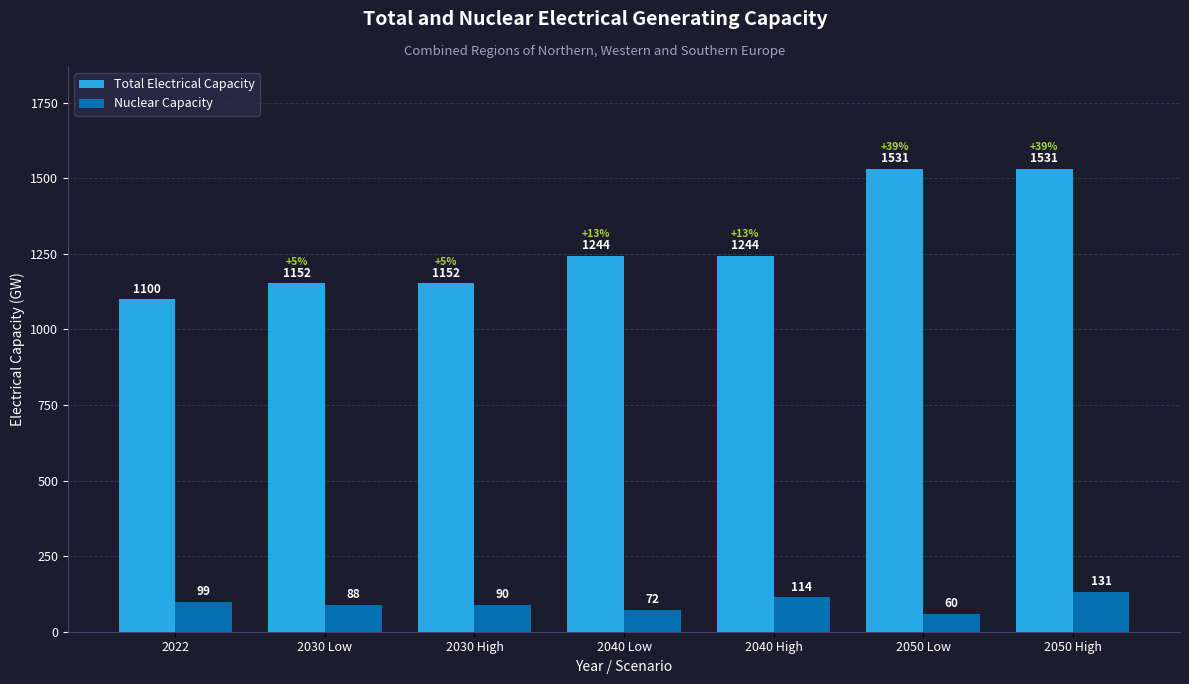

Rank the series by their maximum value, from highest to lowest.

Total Electrical Capacity, Nuclear Capacity